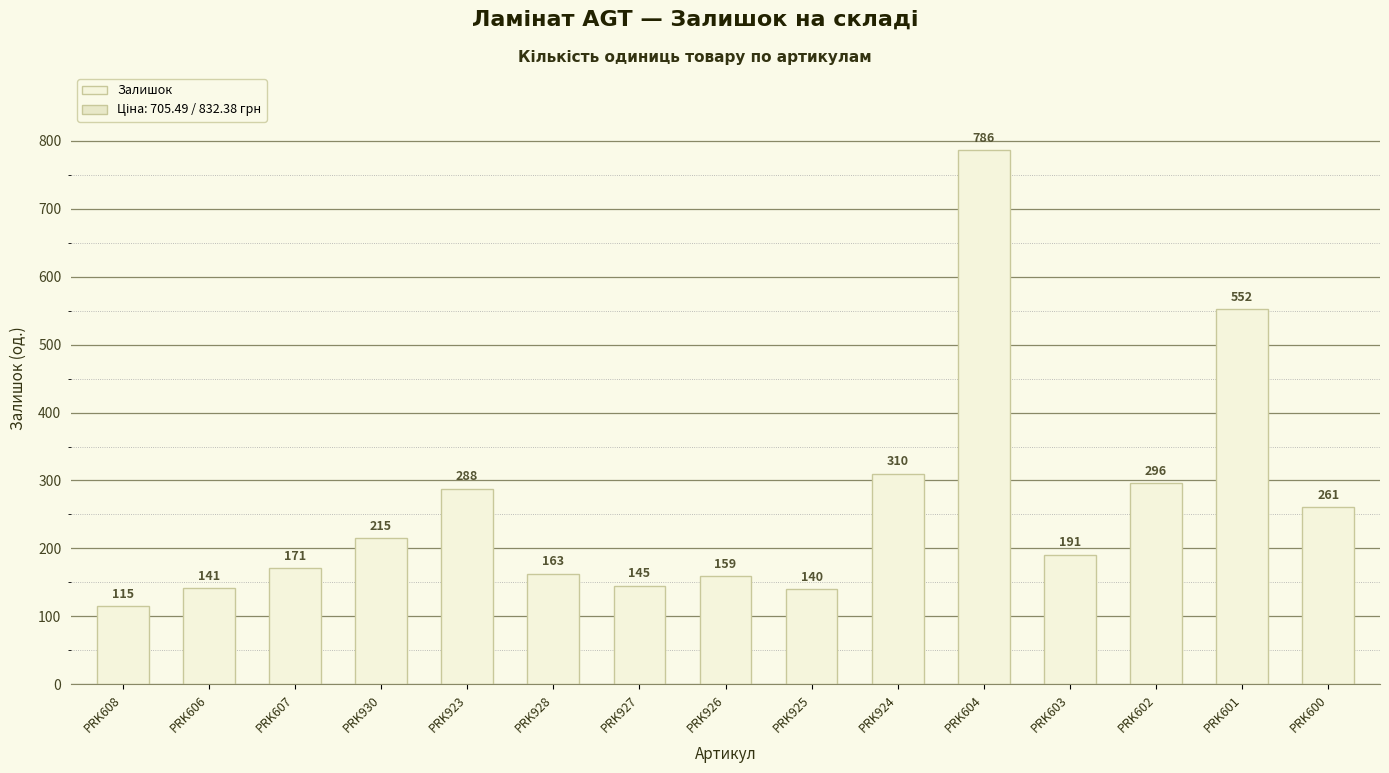

True or false: the data shows 296 at PRK602.

True